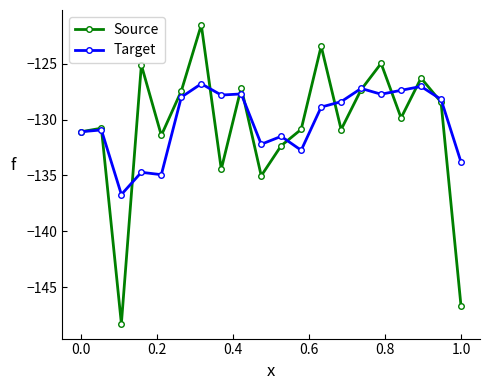

What is the maximum value for Target?

-126.8